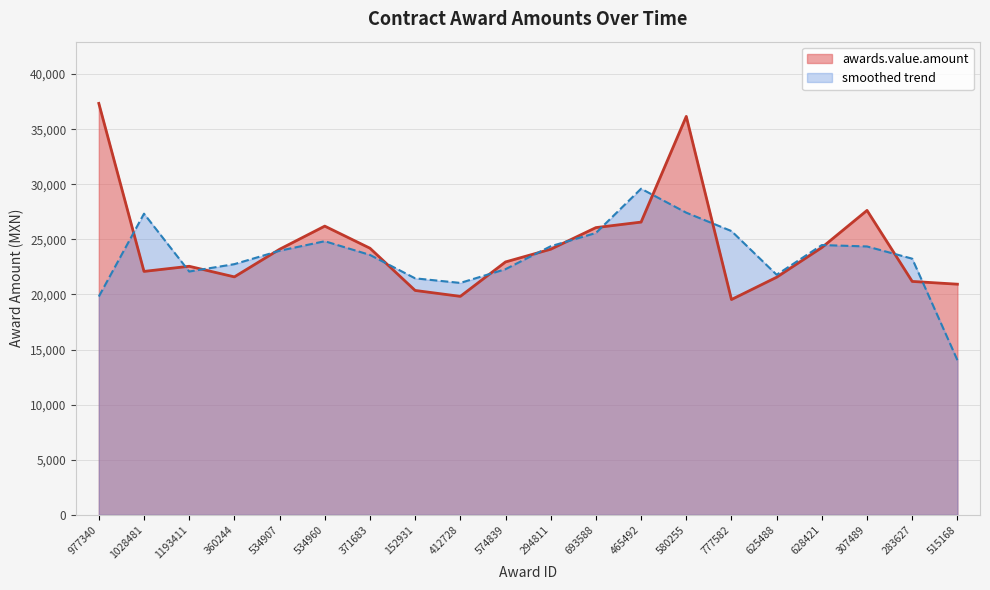

At which category does the chart reach its peak across all series?

977340